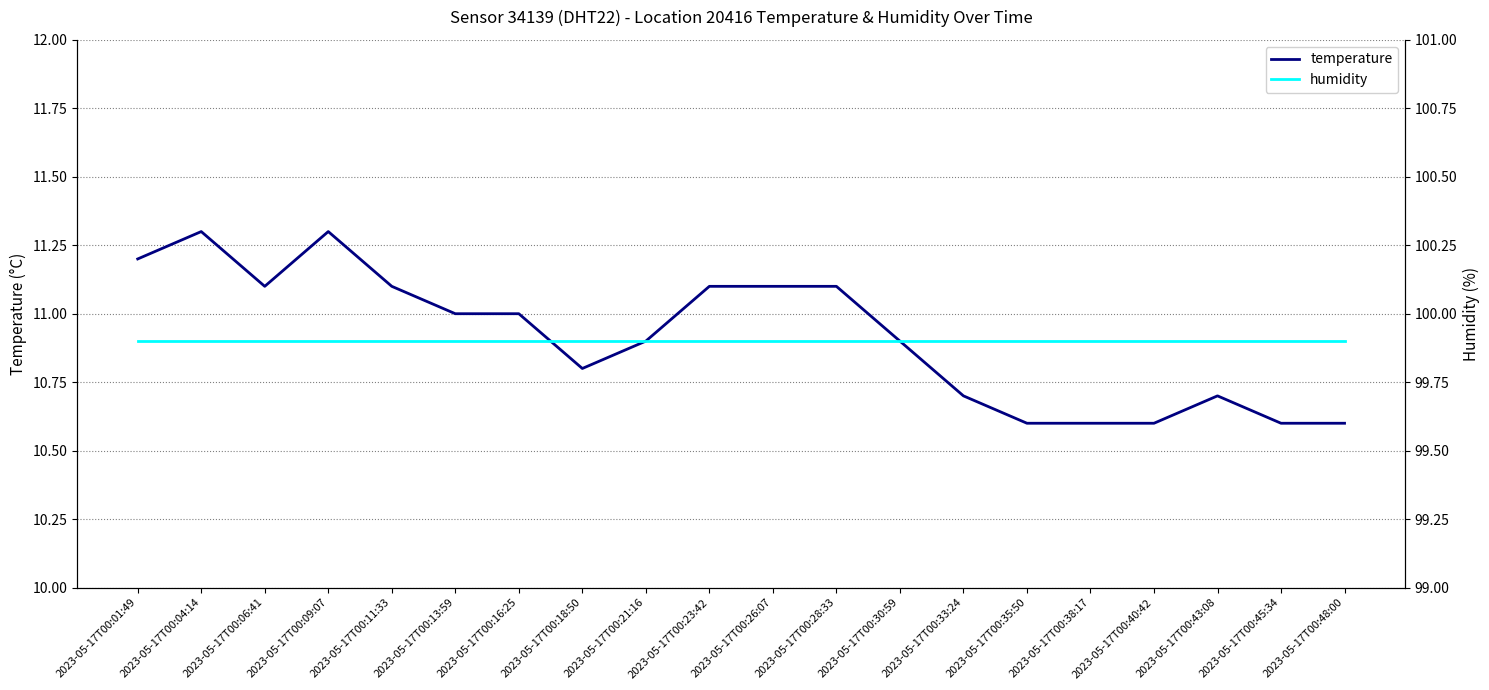

Reading left to right, extract all data points from this chart.

temperature: 11.2	11.3	11.1	11.3	11.1	11.0	11.0	10.8	10.9	11.1	11.1	11.1	10.9	10.7	10.6	10.6	10.6	10.7	10.6	10.6
humidity: 99.9	99.9	99.9	99.9	99.9	99.9	99.9	99.9	99.9	99.9	99.9	99.9	99.9	99.9	99.9	99.9	99.9	99.9	99.9	99.9